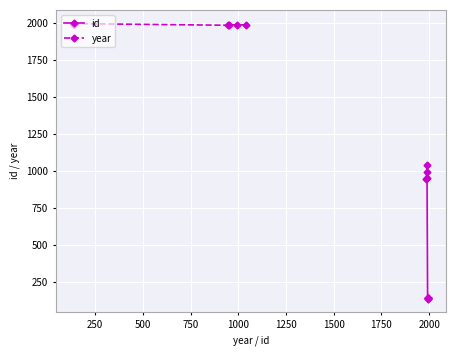

True or false: year and id cross at least once.

False